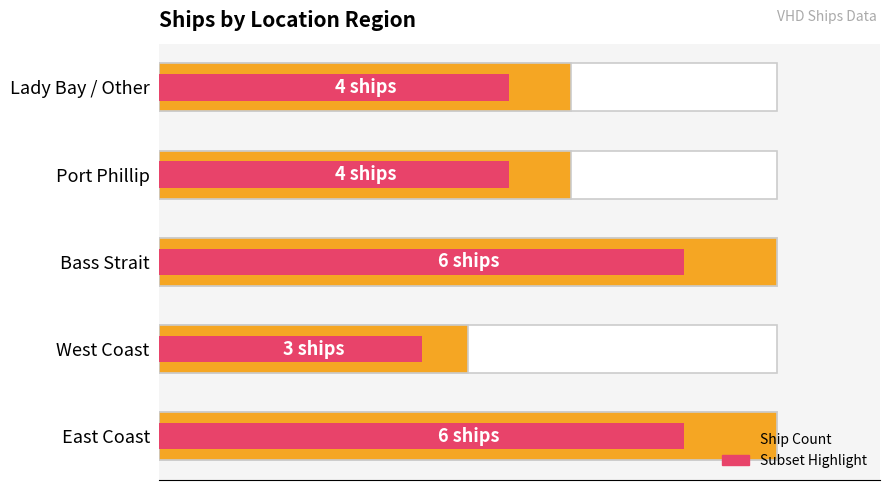

Is it true that Ship Count equals 0.8 at West Coast?

False